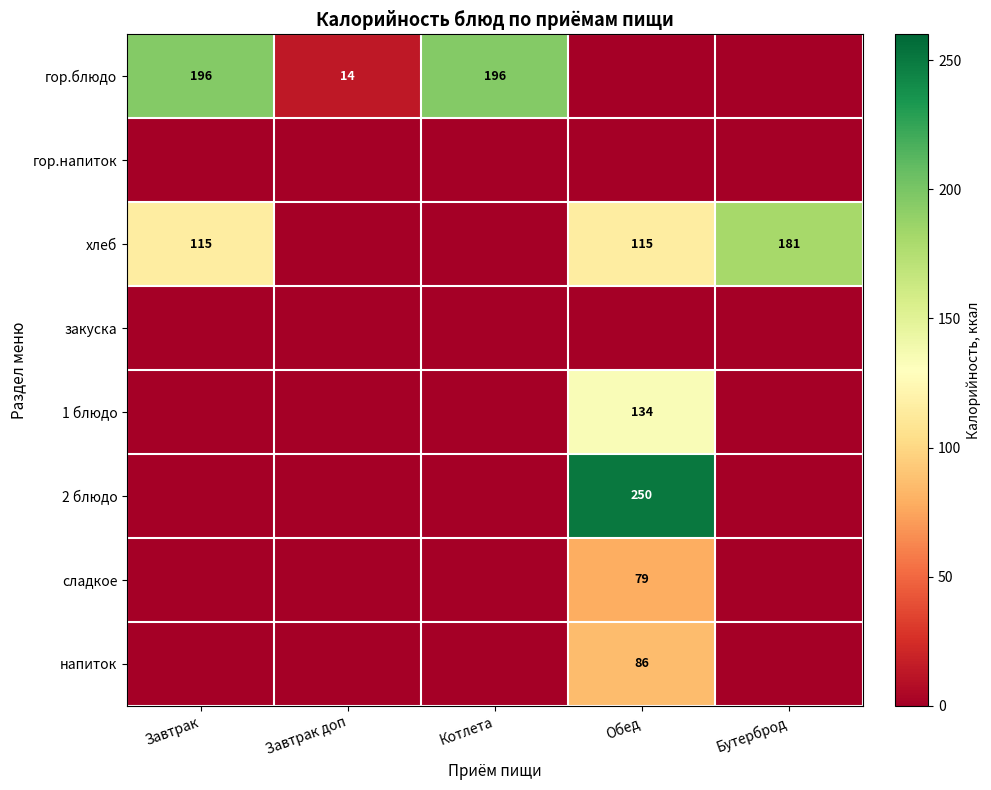

What is the difference between the highest and lowest values at Завтрак?

196